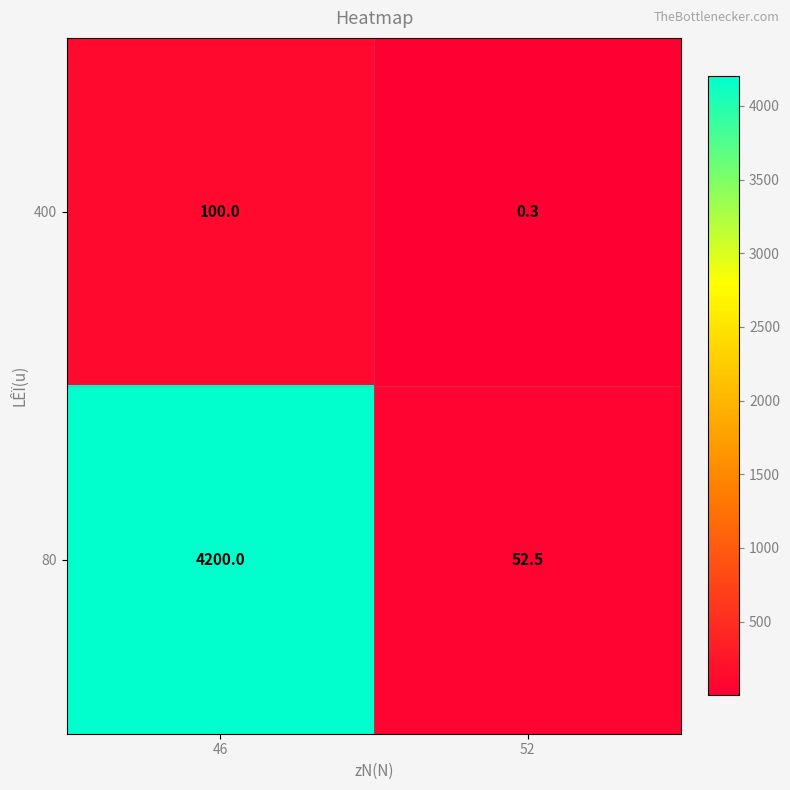

What is the sum of the 80 values at 46 and 52?

4252.5